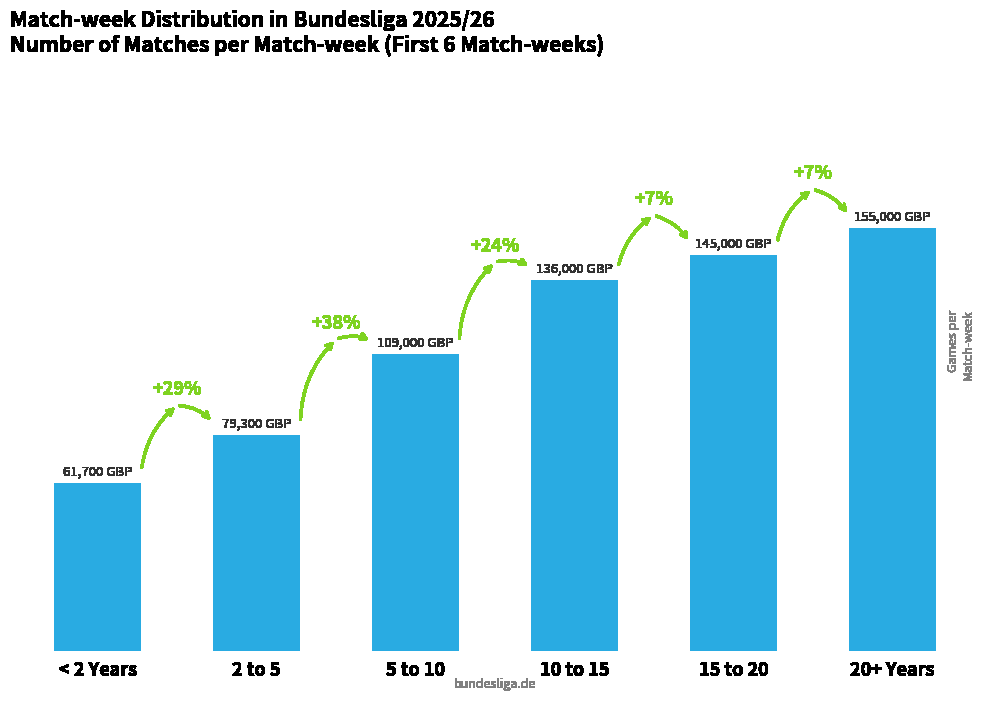

Does the chart contain any negative values?

No